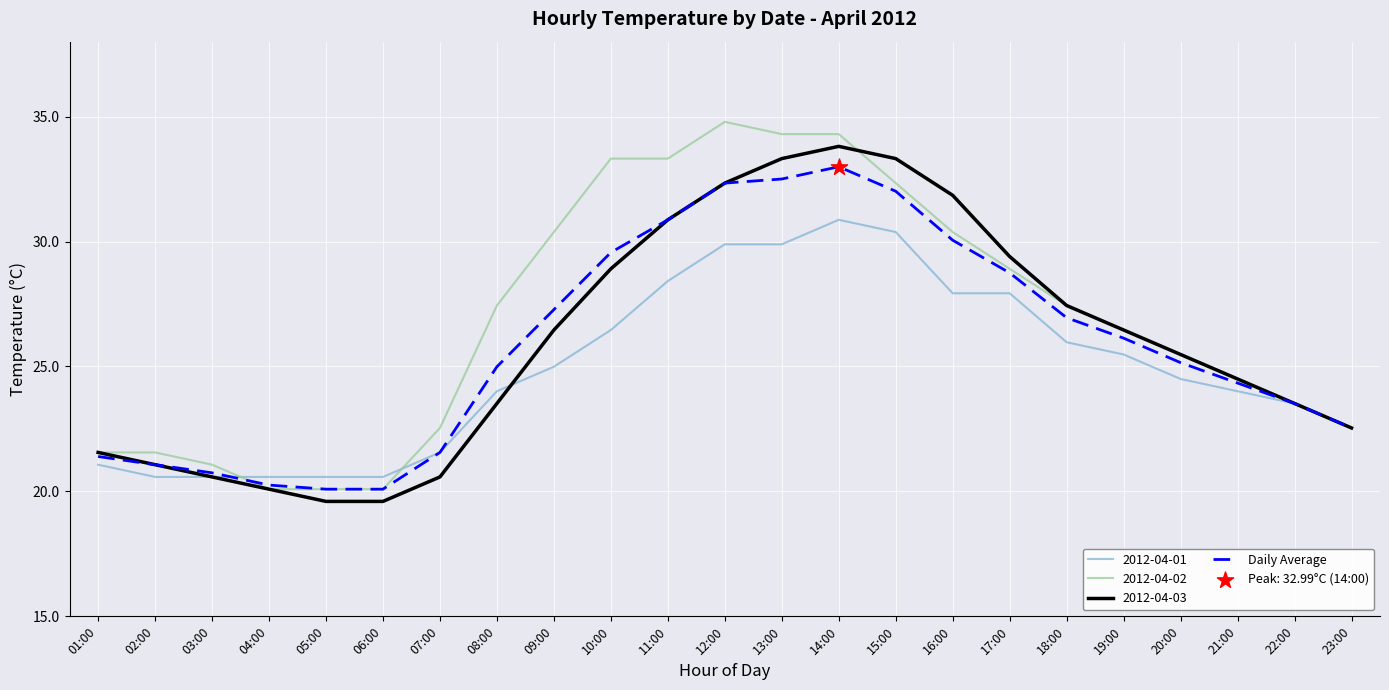

What is the spread (max minus min) of values at 14:00?

3.4